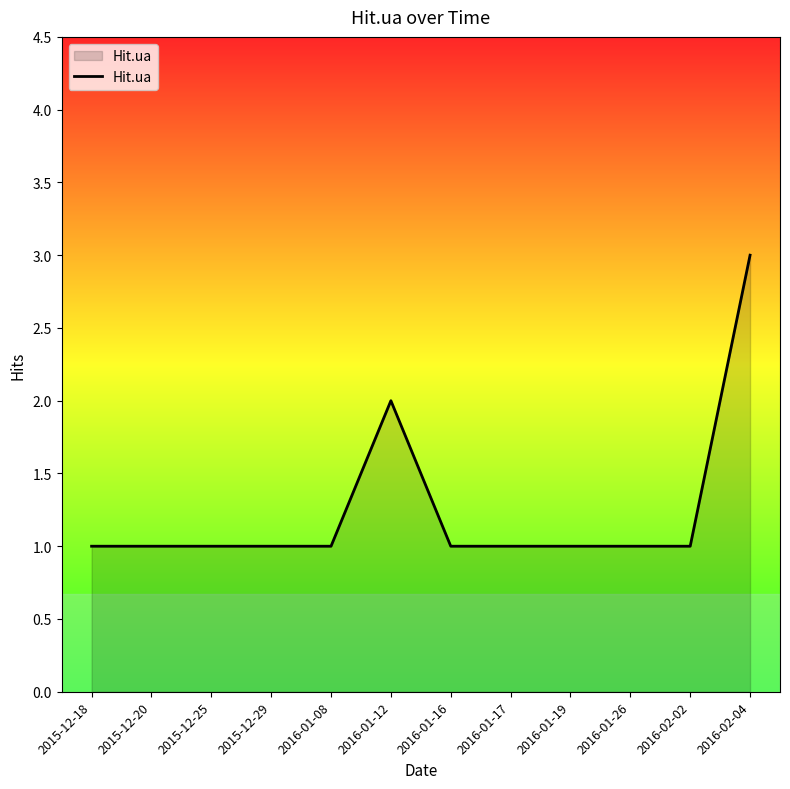

Which category has the highest value across all series?

2016-02-04